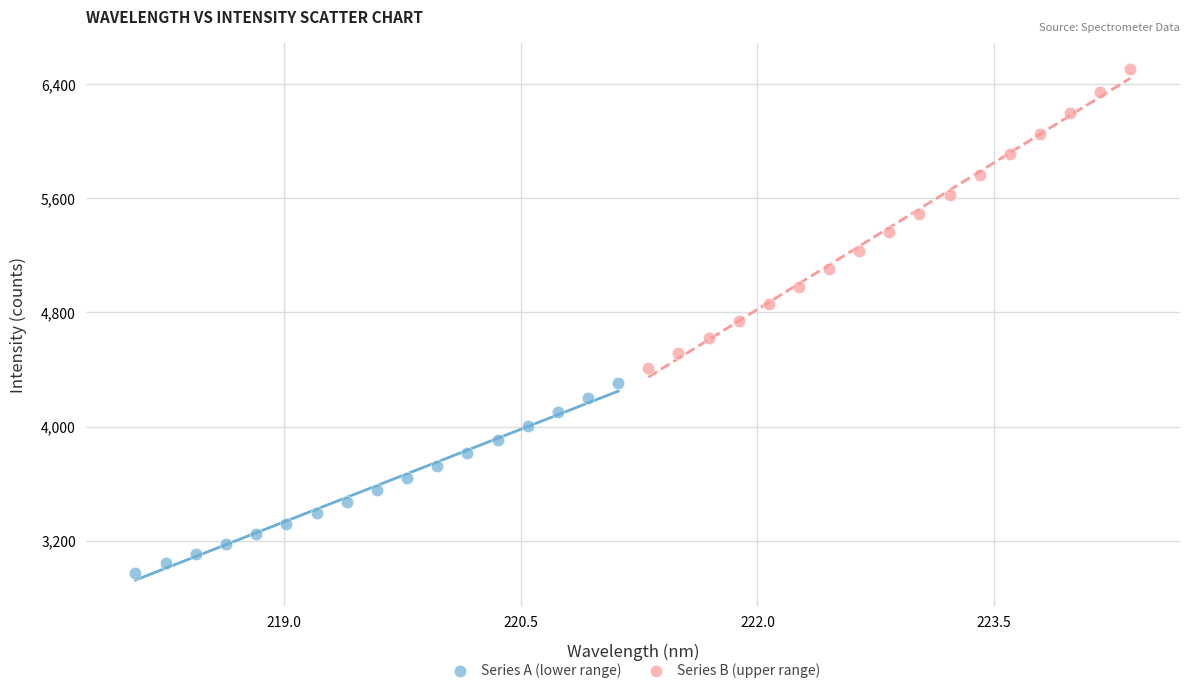

Which series contains the highest Y value?

Series B (upper range)